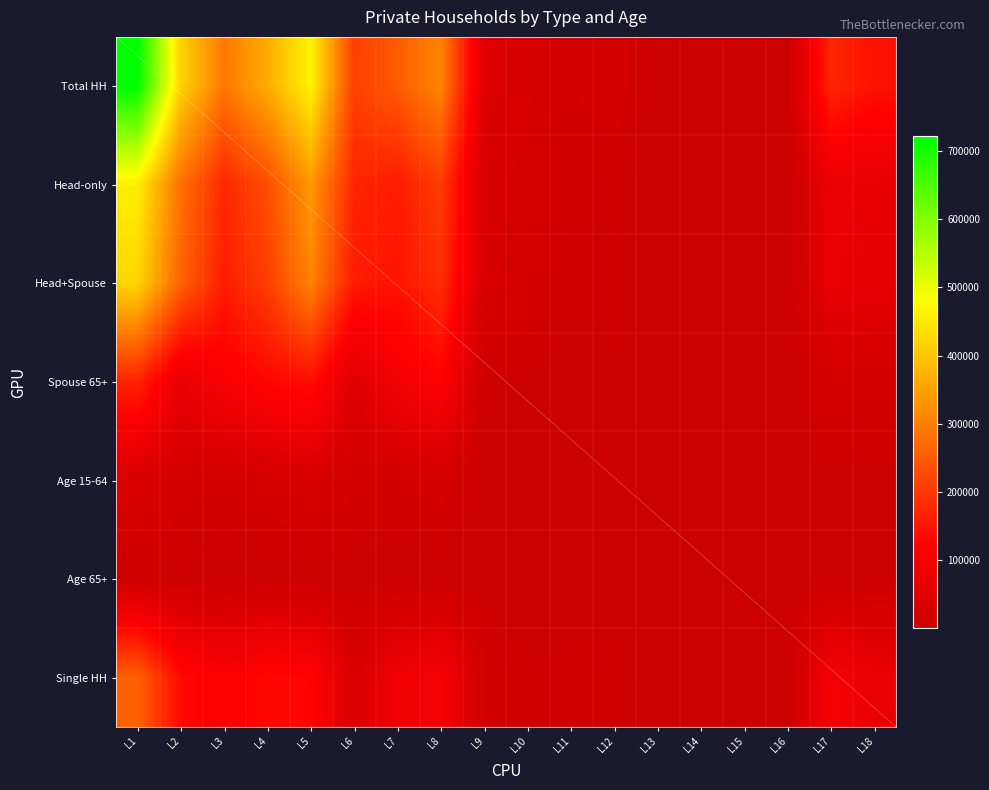

At how many categories does at least one series exceed 437795?

2